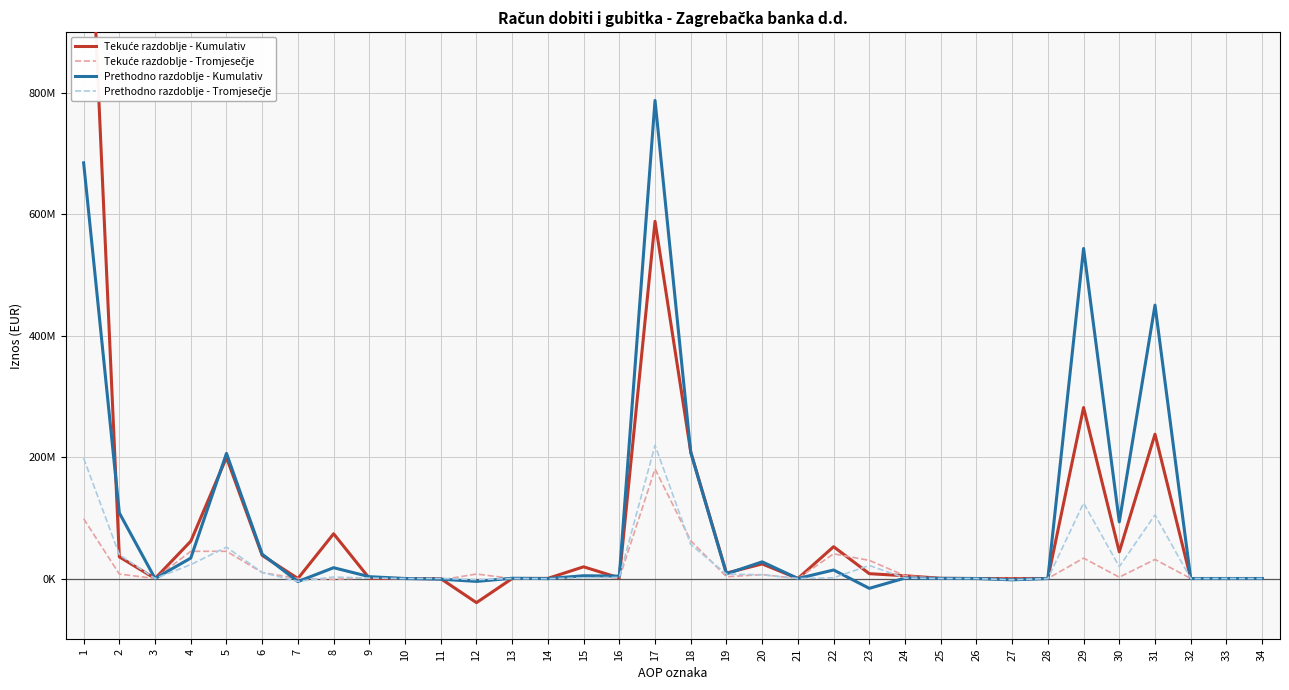

What is the total value across all series at 14?

-94963